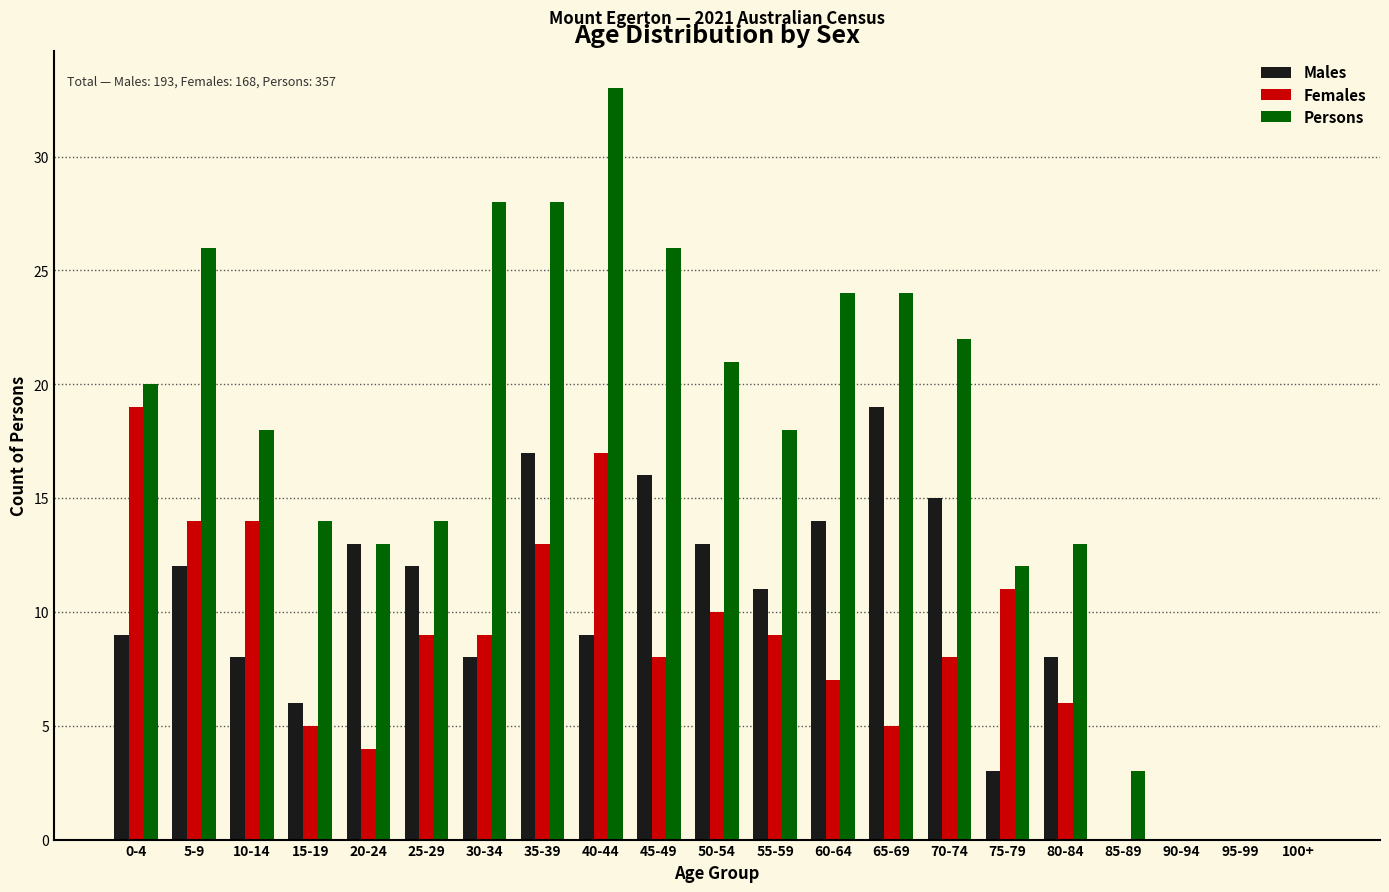

What is the total value across all series at 40-44?

59